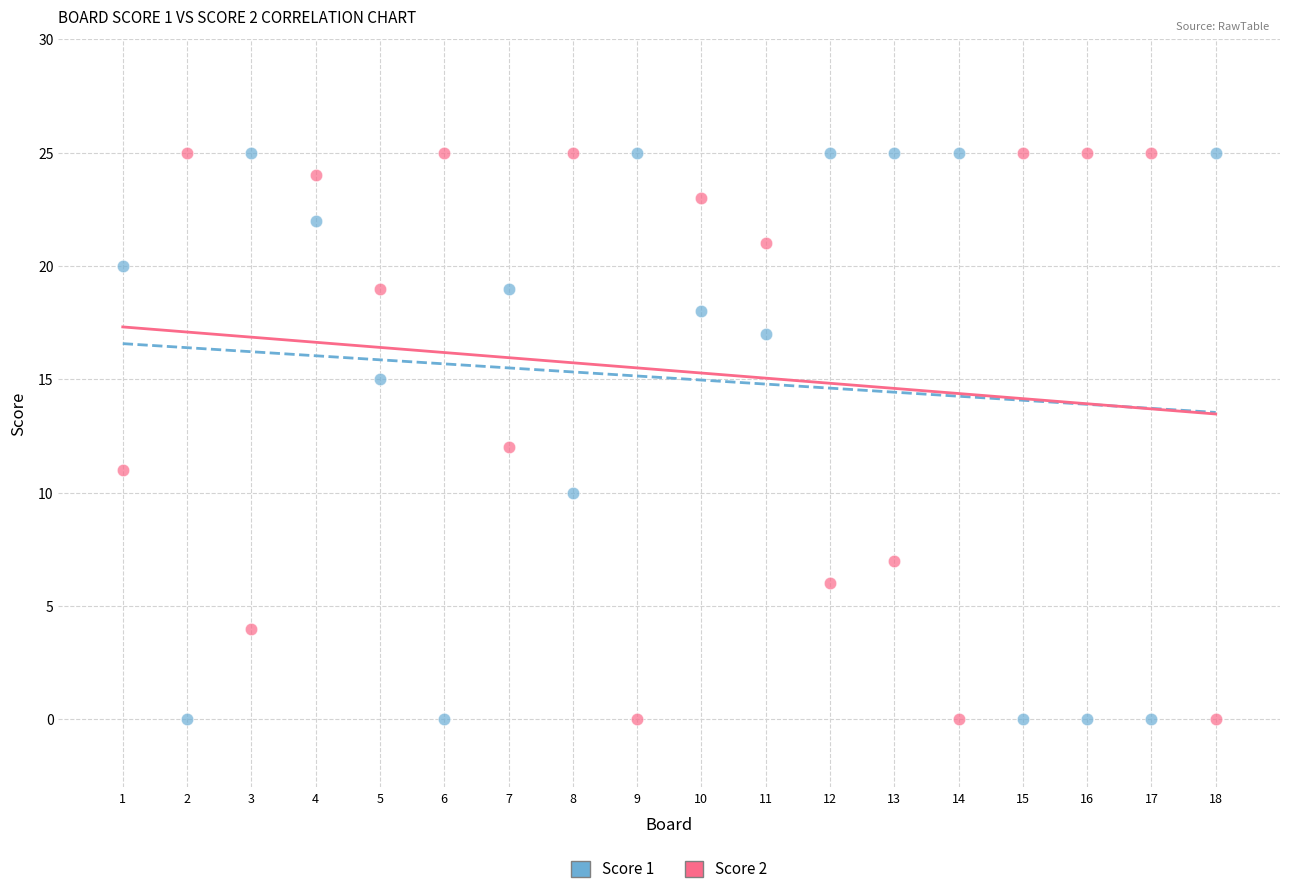

Across all data points, what is the range of Y values (max minus min)?

25